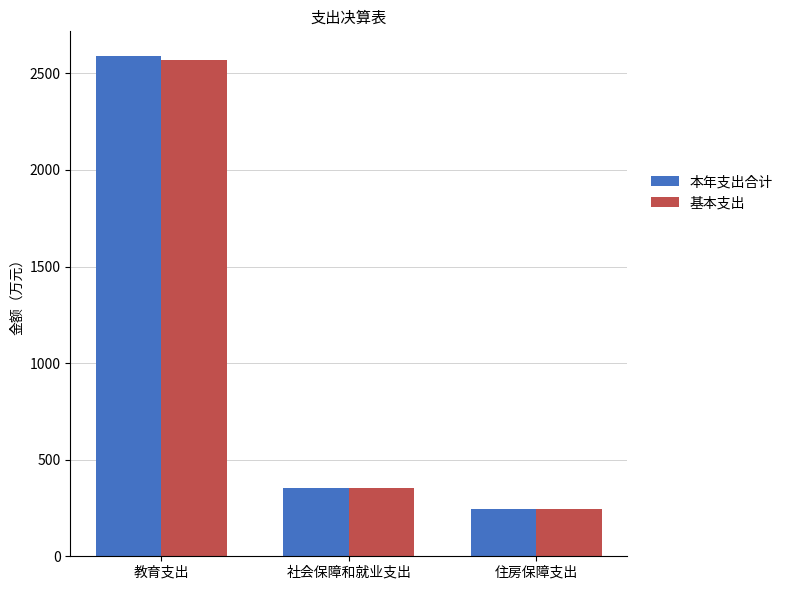

How many bars are there in total?

6